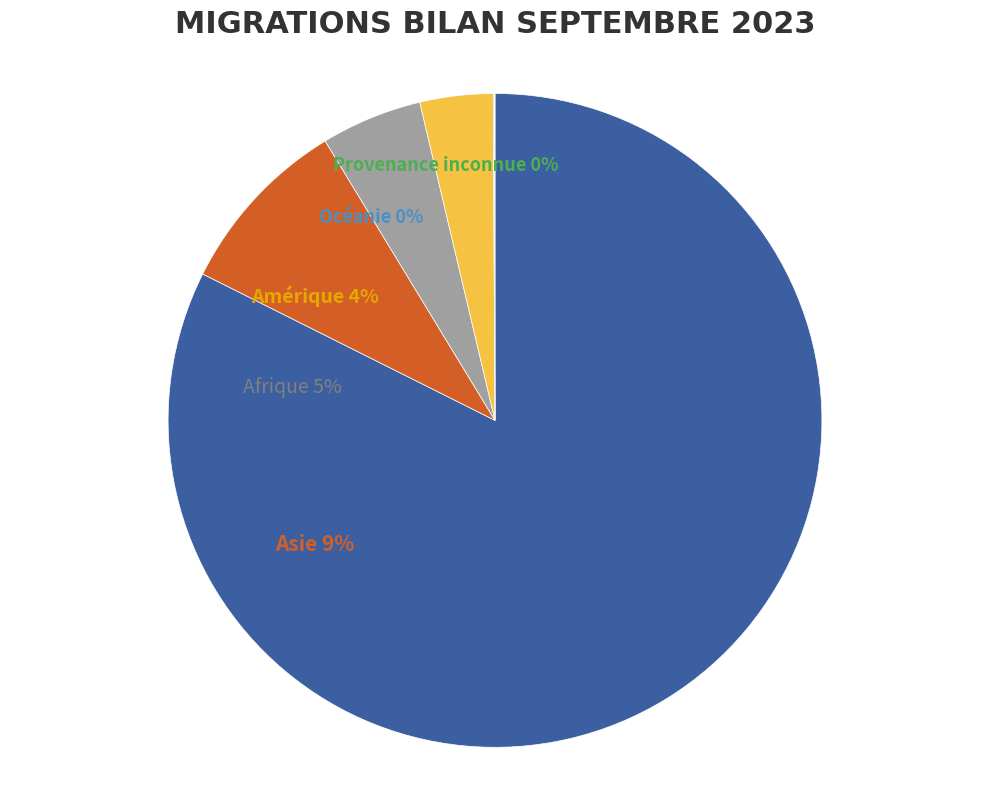

Is there a majority slice in this chart?

Yes